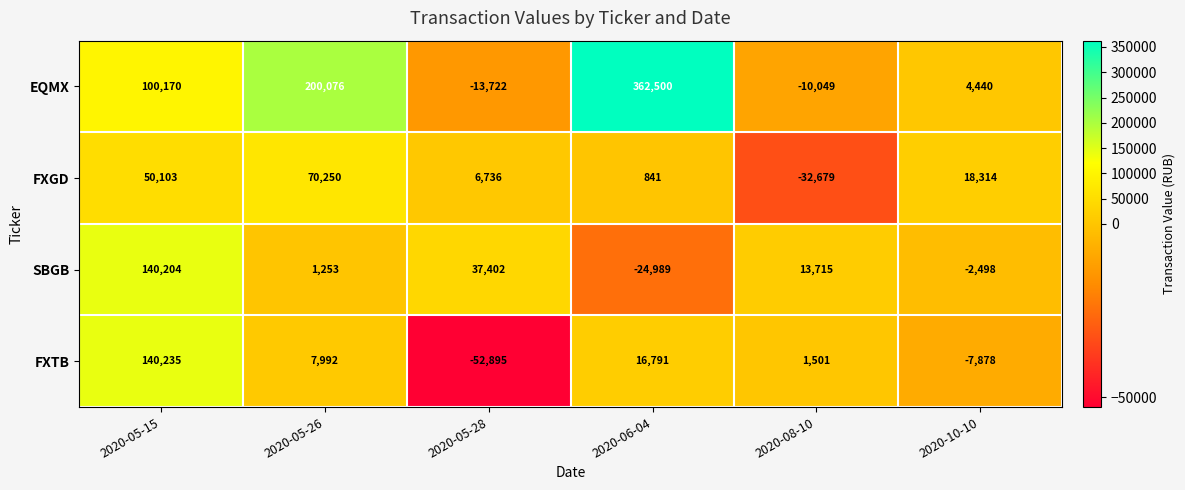

Count the number of data series in this chart.

4